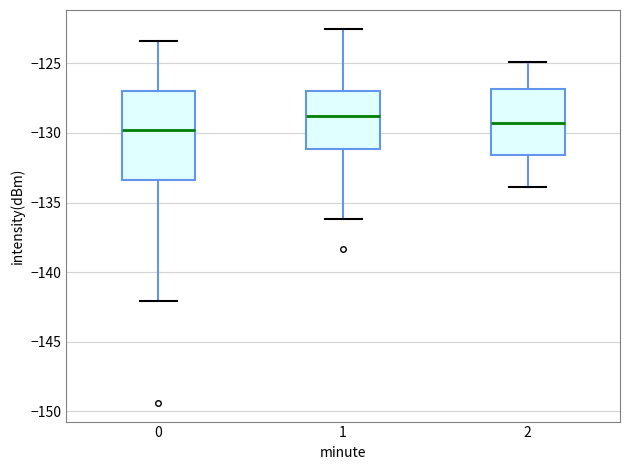

Which box's median line is the lowest?

0